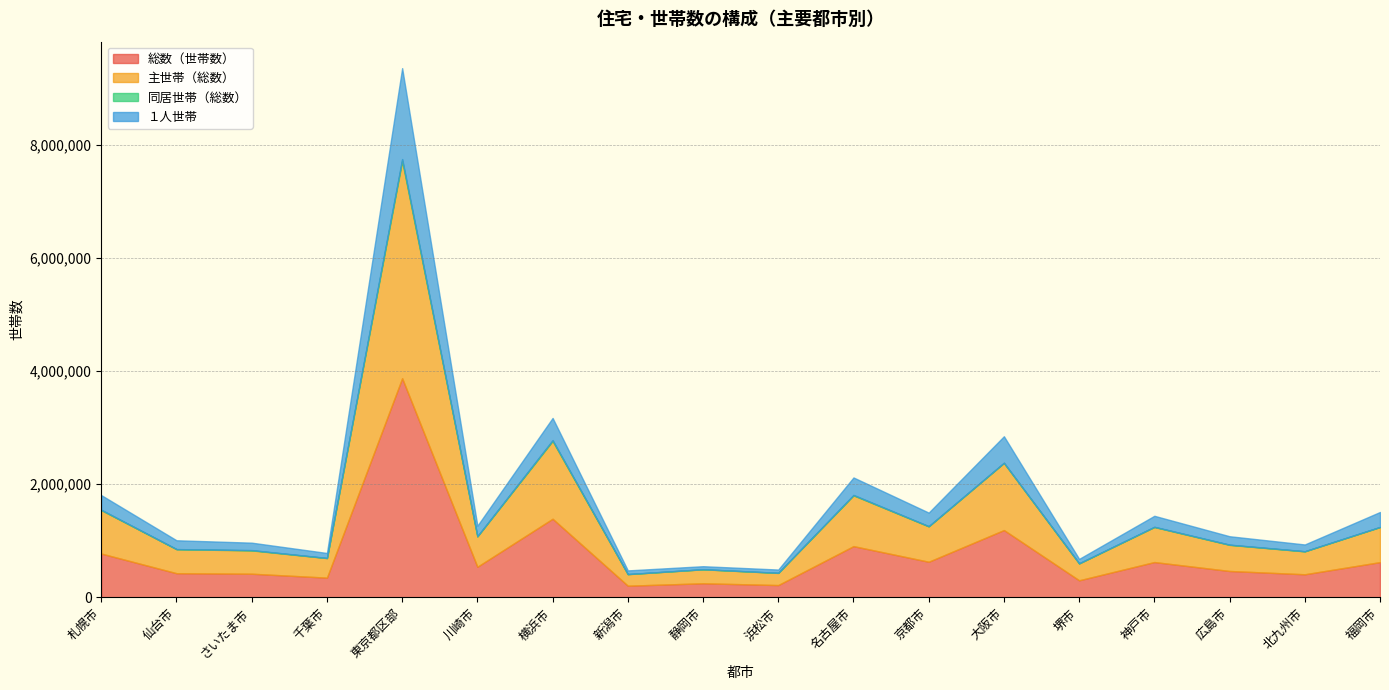

What is the average value of the 主世帯（総数） series?

749127